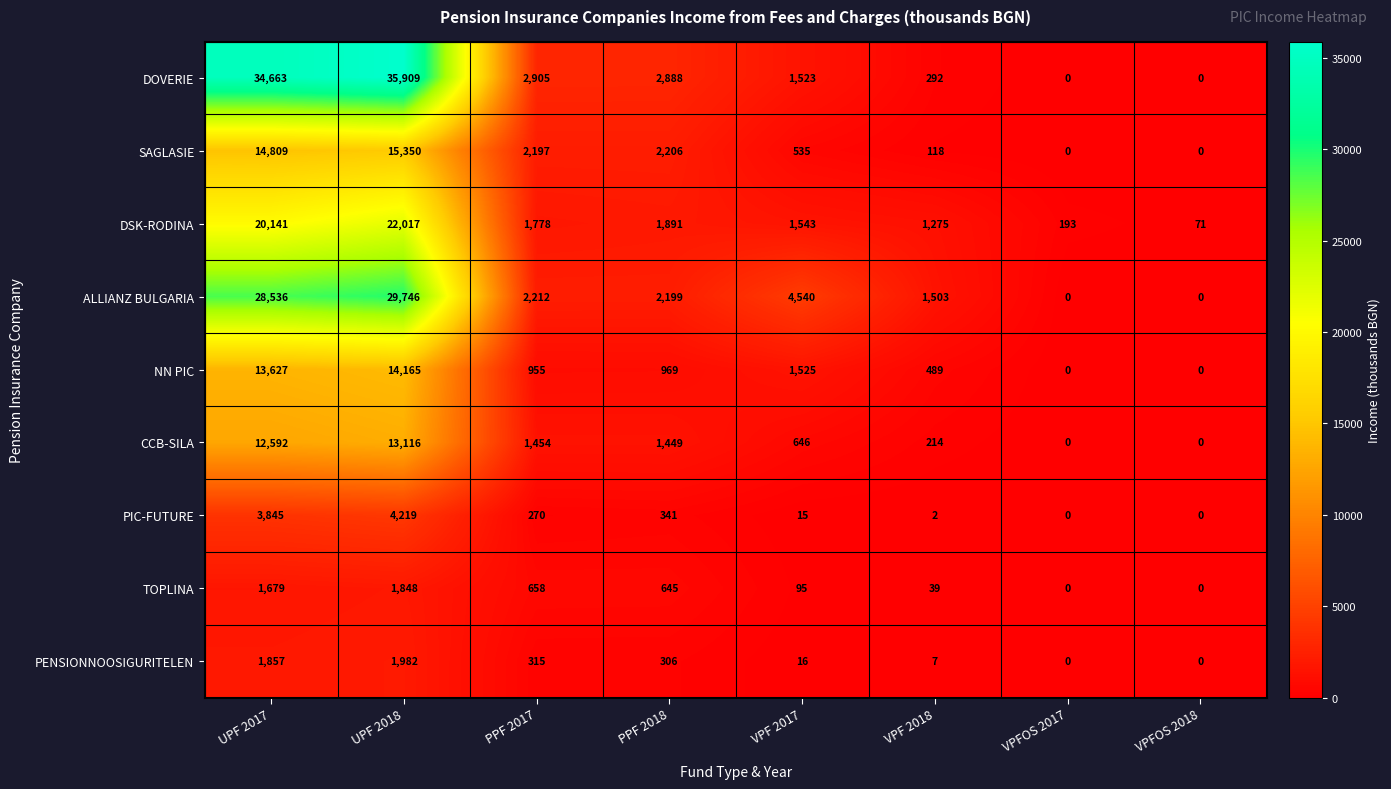

What is the sum of the NN PIC values at VPFOS 2018 and UPF 2017?

13627